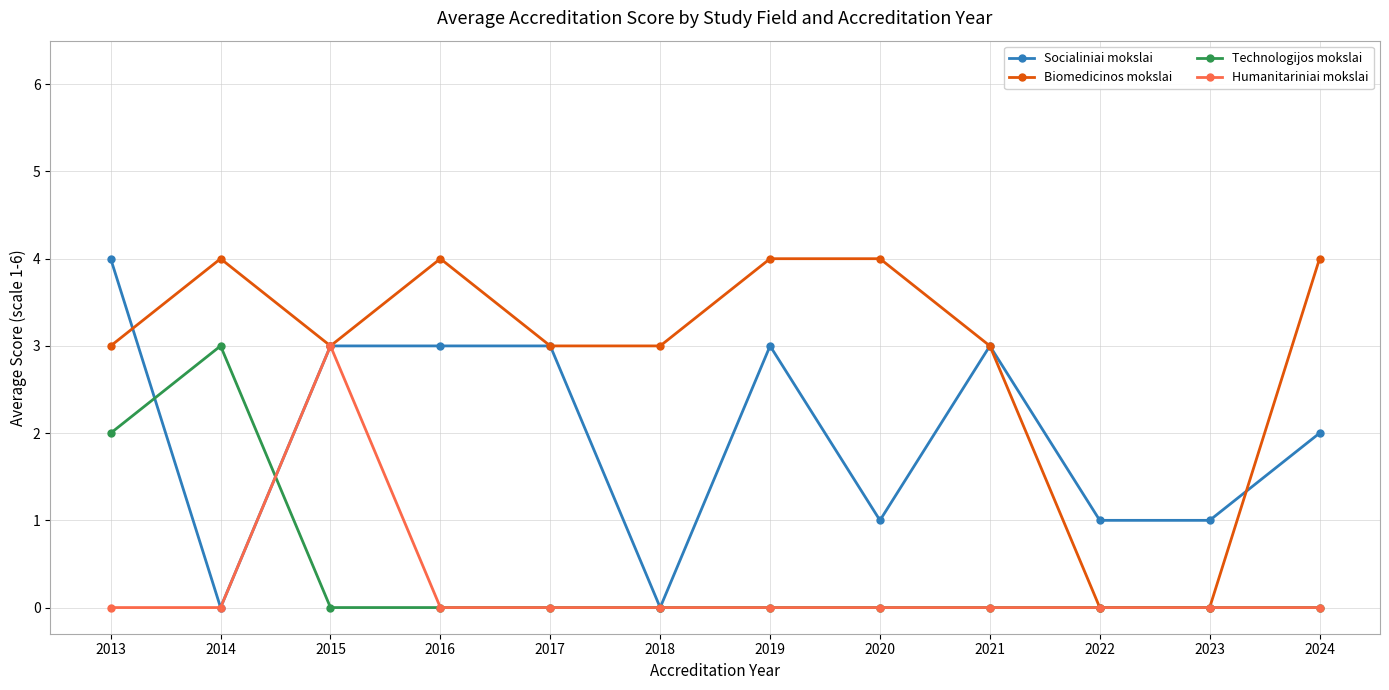

Is it true that Humanitariniai mokslai equals 0 at 2018?

True